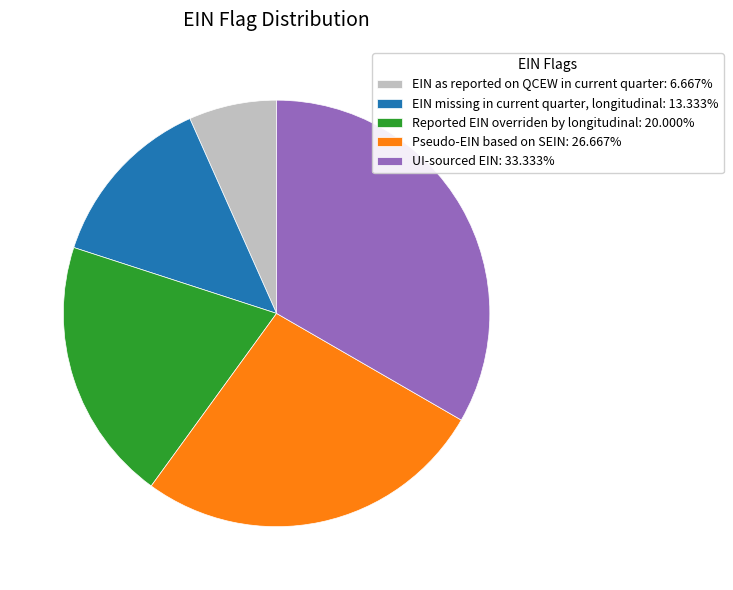

Which slice is the smallest?

EIN as reported on QCEW in current quarter